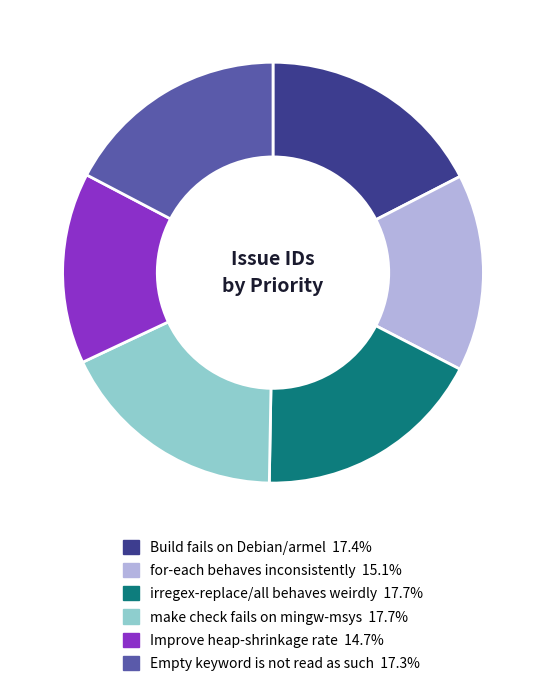

Is there any slice that represents more than half of the pie?

No